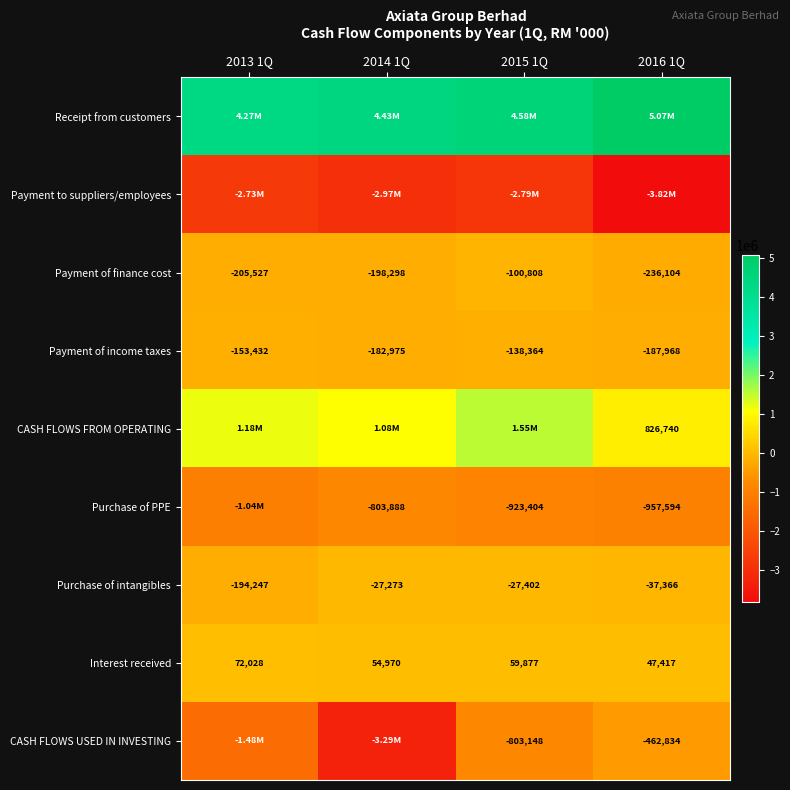

Which has a higher value, 2013 1Q or 2014 1Q?

2014 1Q